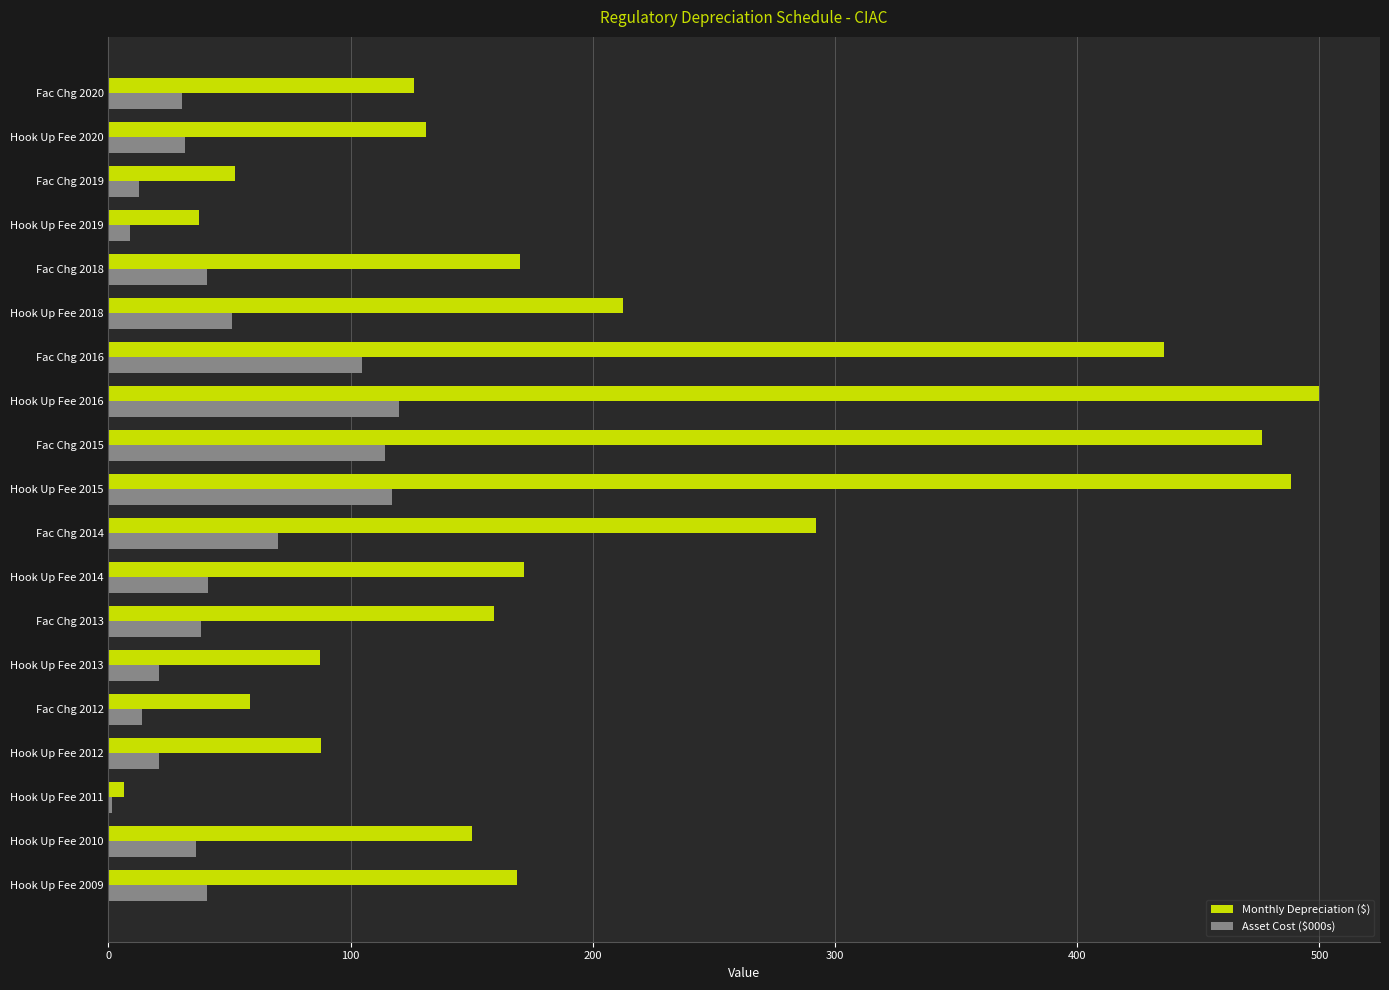

What is the sum of all Monthly Depreciation ($) values?

3811.3